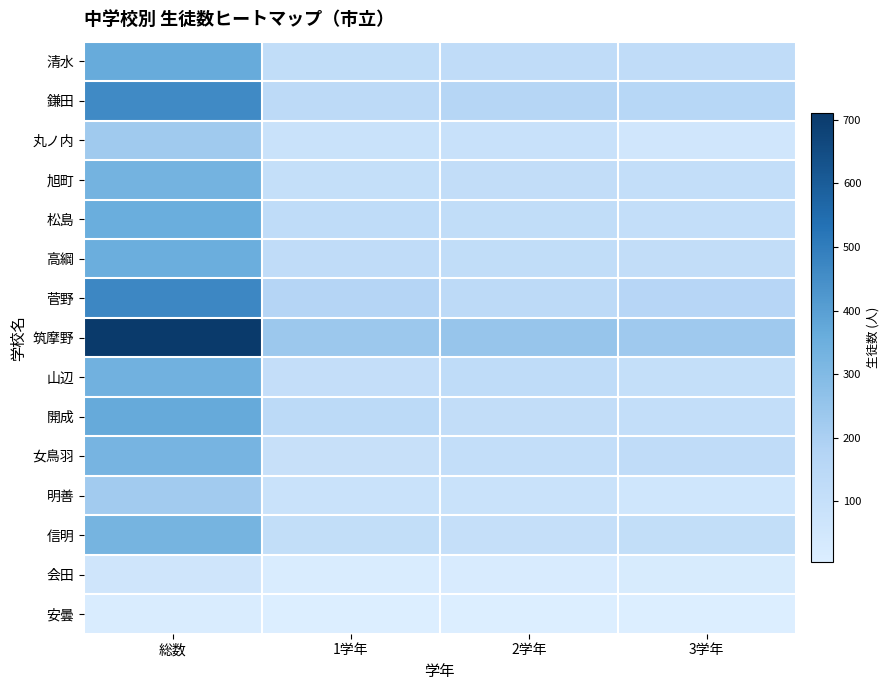

At which category is the sum across all series the highest?

総数